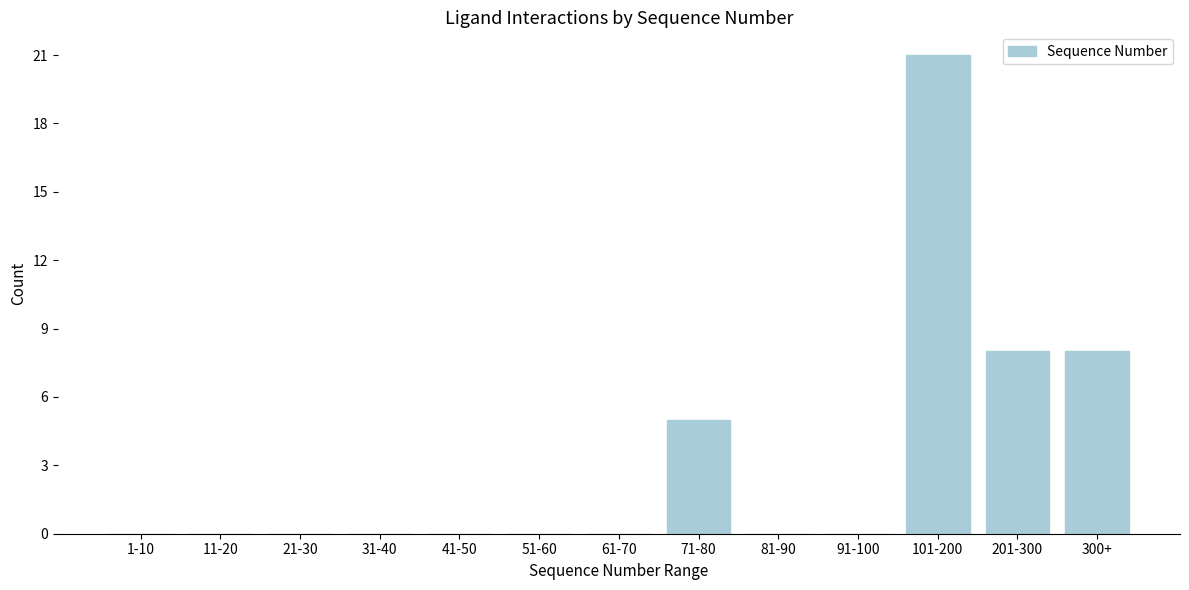

Reading left to right, what are all the values shown in this chart?

1-10=0	11-20=0	21-30=0	31-40=0	41-50=0	51-60=0	61-70=0	71-80=5	81-90=0	91-100=0	101-200=21	201-300=8	300+=8